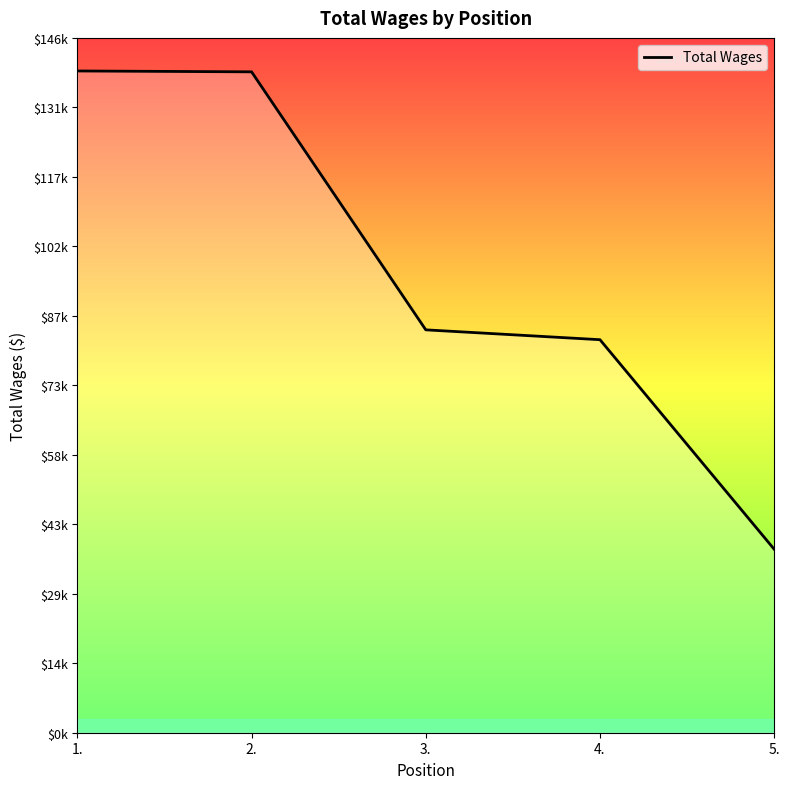

Is this an area chart (filled region under the line)?

Yes